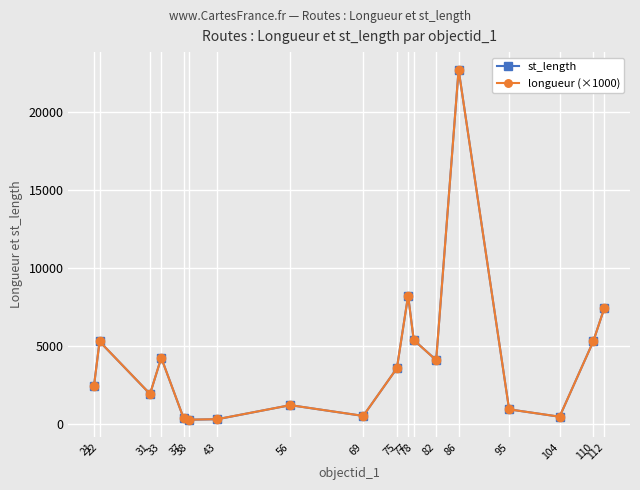

What is the difference between the maximum and minimum values in the longueur (×1000) series?

22460.0